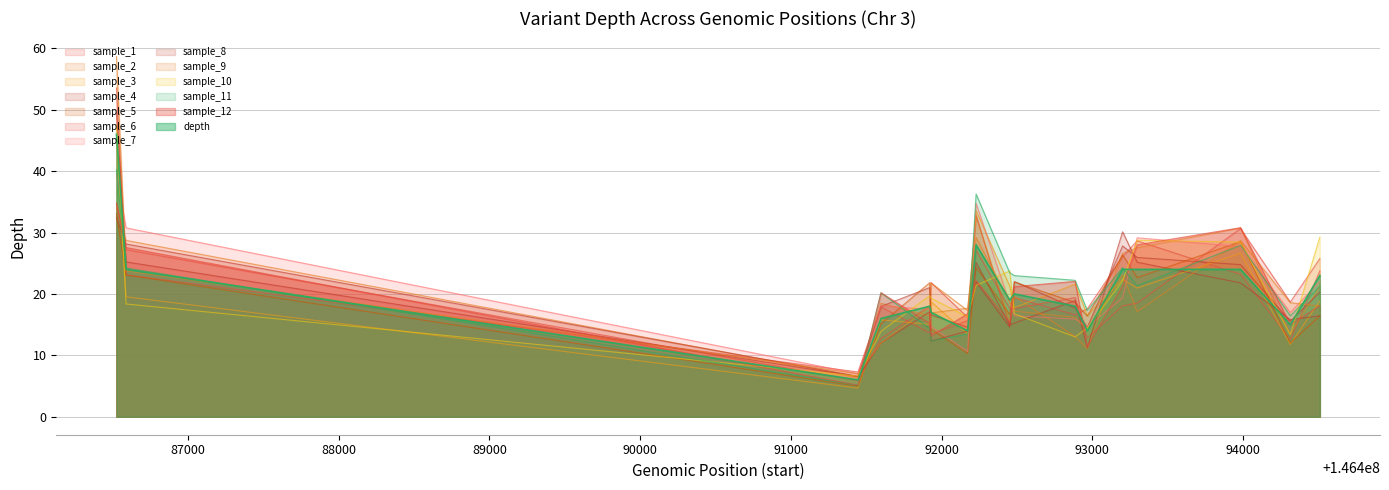

How many points are higher than both their immediate neighbors (excluding endpoints)?

3